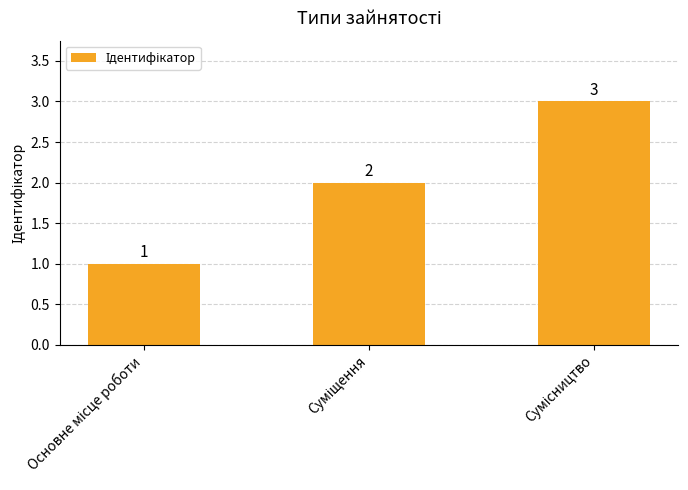

How many distinct data groups are displayed?

1